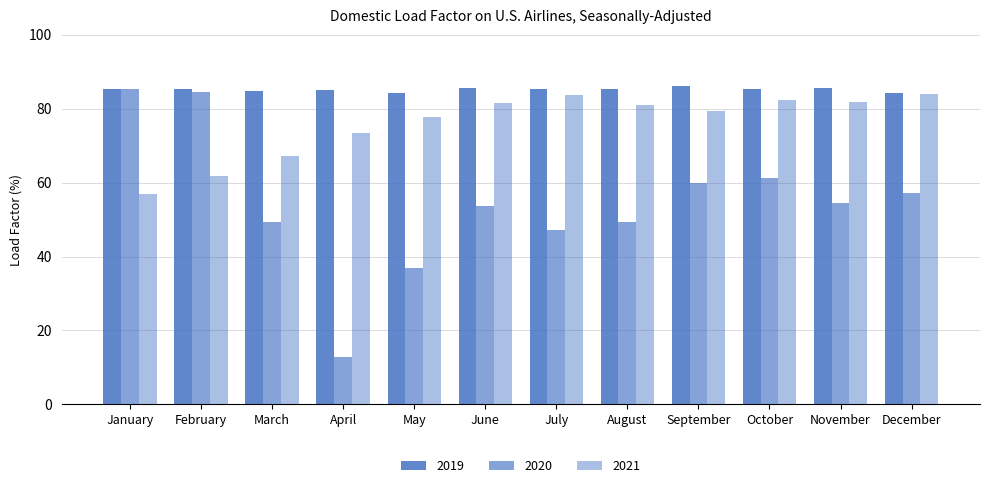

What is the difference between the highest and lowest values at July?

38.0